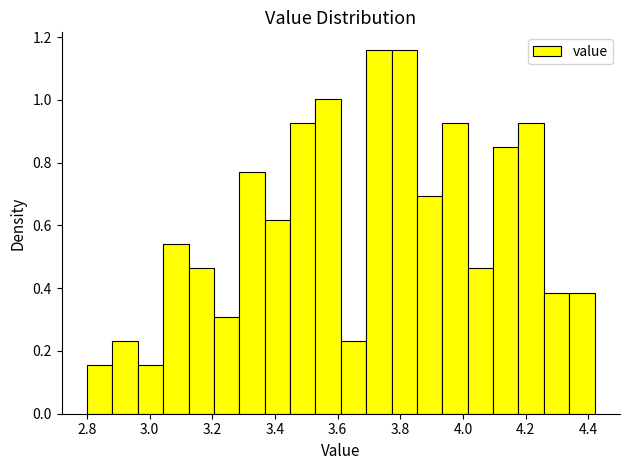

Reading left to right, transcribe this chart: for each bar, give the range it covers on the x-axis and its height. Neither the bar edges nor the heights are printed on the chart, so give them approximately, as read against the axes.

2.80 to 2.88: 0.16
2.88 to 2.96: 0.24
2.96 to 3.04: 0.16
3.04 to 3.12: 0.54
3.12 to 3.20: 0.46
3.20 to 3.28: 0.30
3.28 to 3.36: 0.78
3.36 to 3.44: 0.62
3.44 to 3.52: 0.92
3.52 to 3.62: 1.00
3.62 to 3.70: 0.24
3.70 to 3.78: 1.16
3.78 to 3.86: 1.16
3.86 to 3.94: 0.70
3.94 to 4.02: 0.92
4.02 to 4.10: 0.46
4.10 to 4.18: 0.84
4.18 to 4.26: 0.92
4.26 to 4.34: 0.38
4.34 to 4.42: 0.38